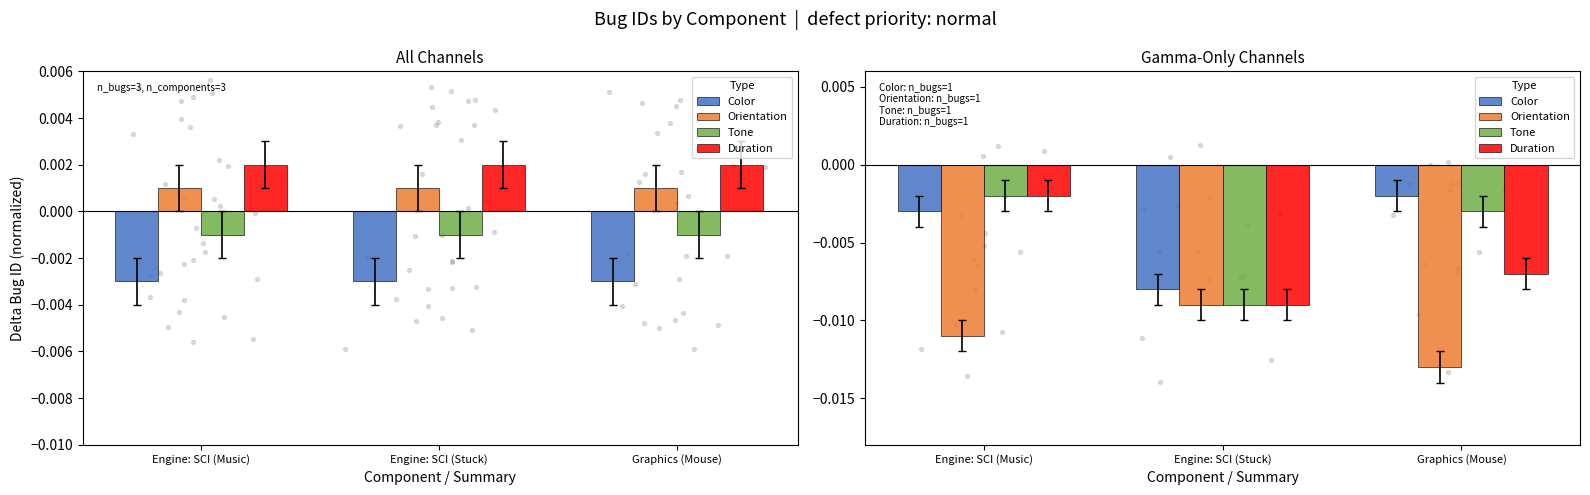

At which category is the sum across all series the highest?

Engine: SCI (Music)